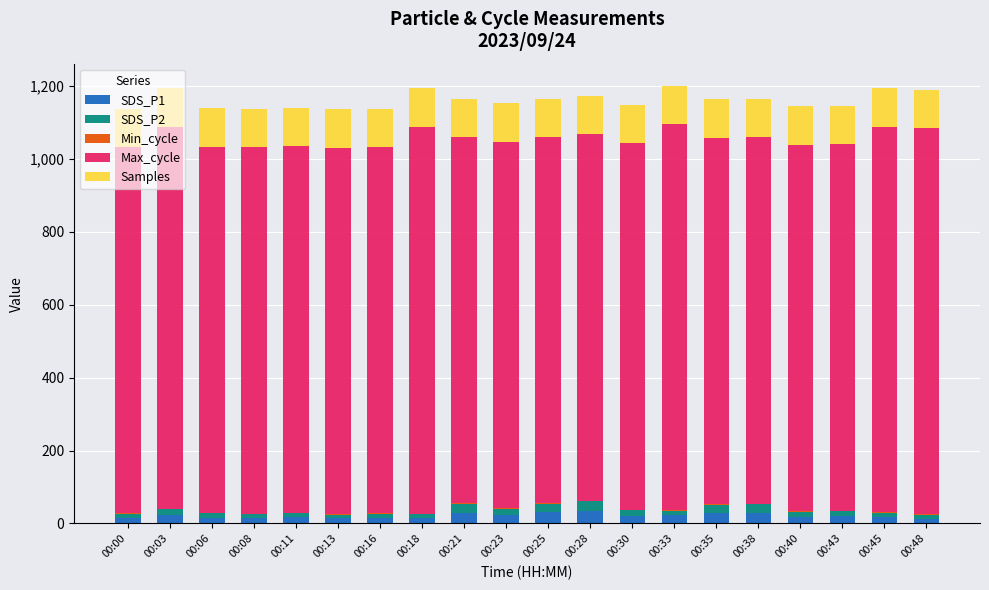

What is the highest value of the SDS_P1 series?

34.3